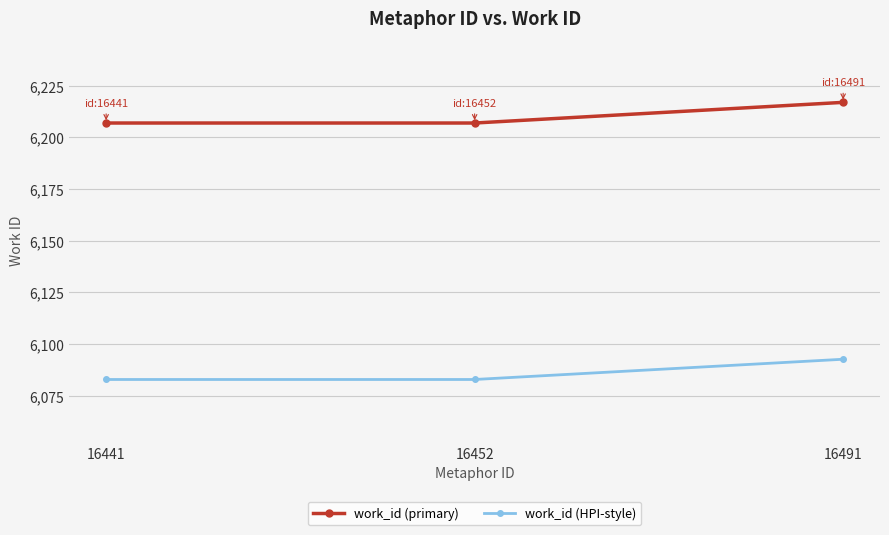

What are all the series names shown in the legend?

work_id (primary), work_id (HPI-style)